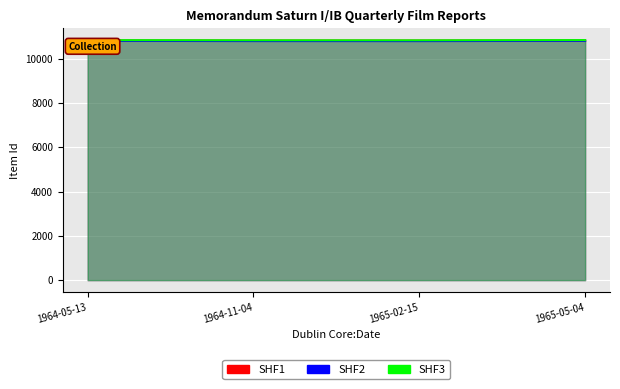

How many data points in SHF2 are above 10800?

2